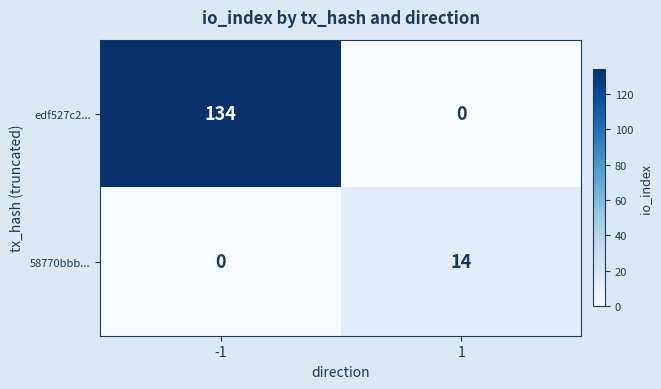

Which series has the largest total across all categories?

edf527c2...